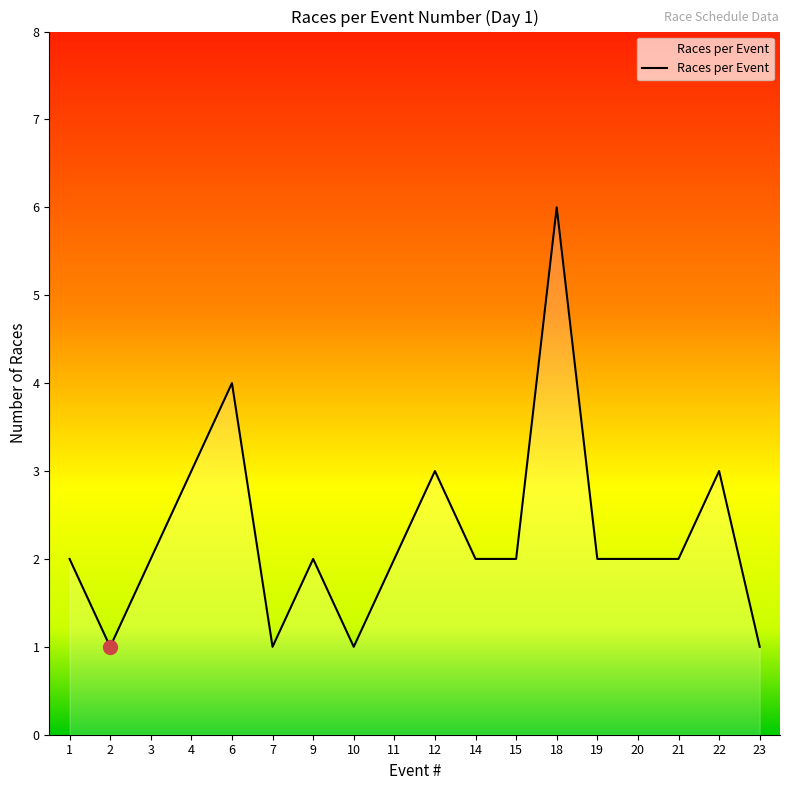

Approximately how many times larger is the value at 2 compared to 15?

0.5